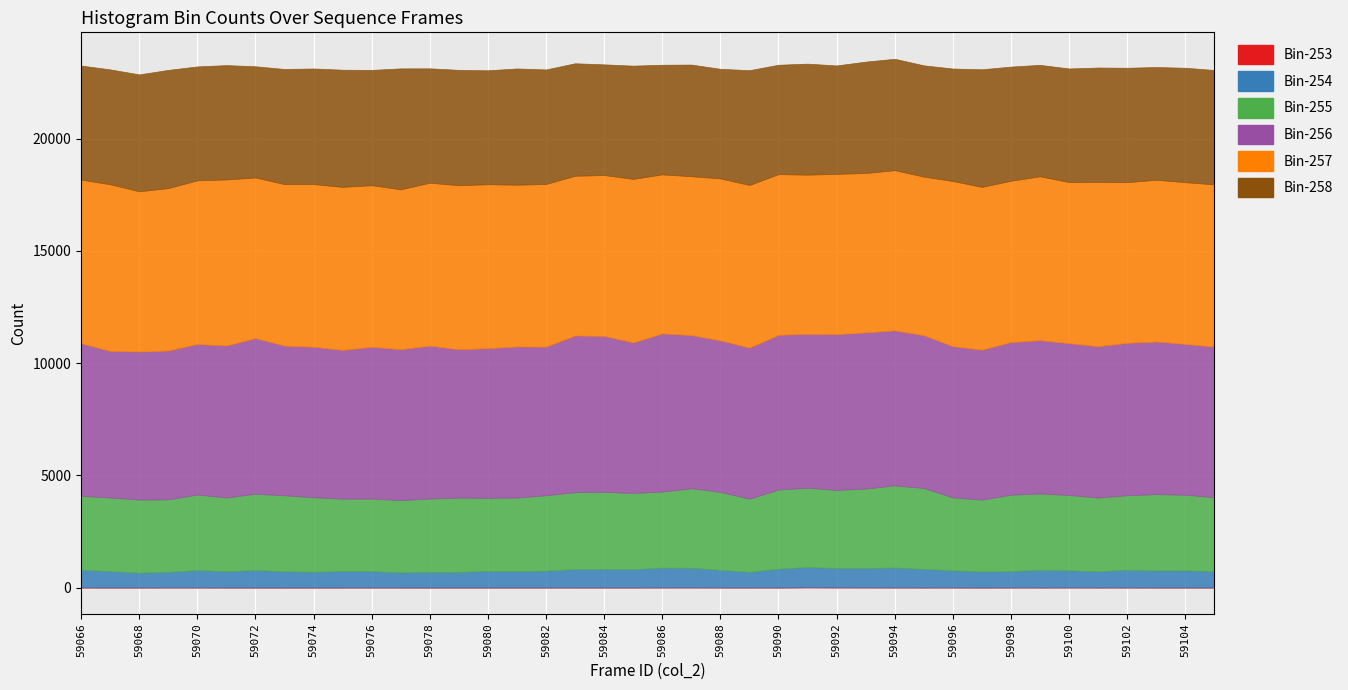

What is the maximum value shown in the chart?

7429